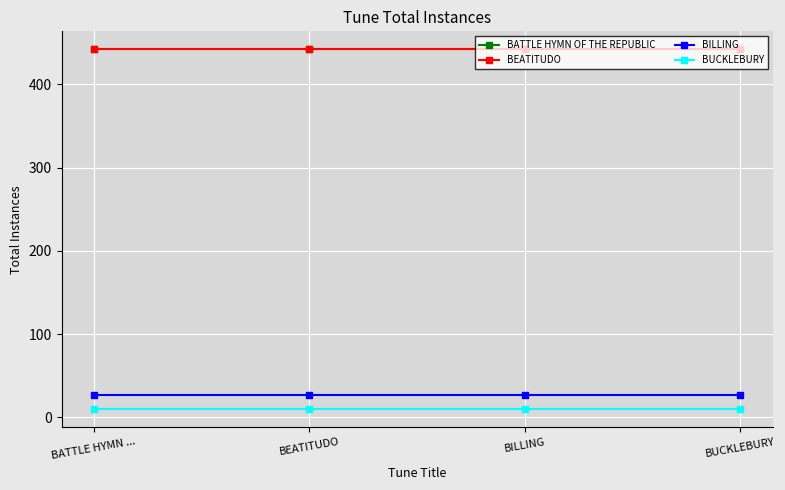

Does the chart have visible grid lines?

Yes